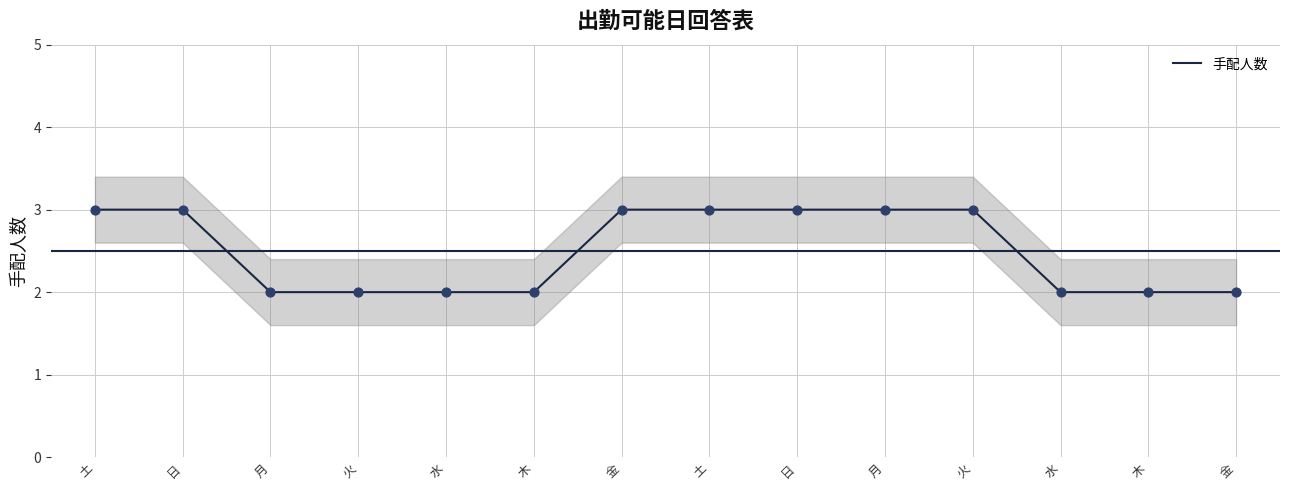

Approximately how many times larger is the value at 日 compared to 月?

1.5